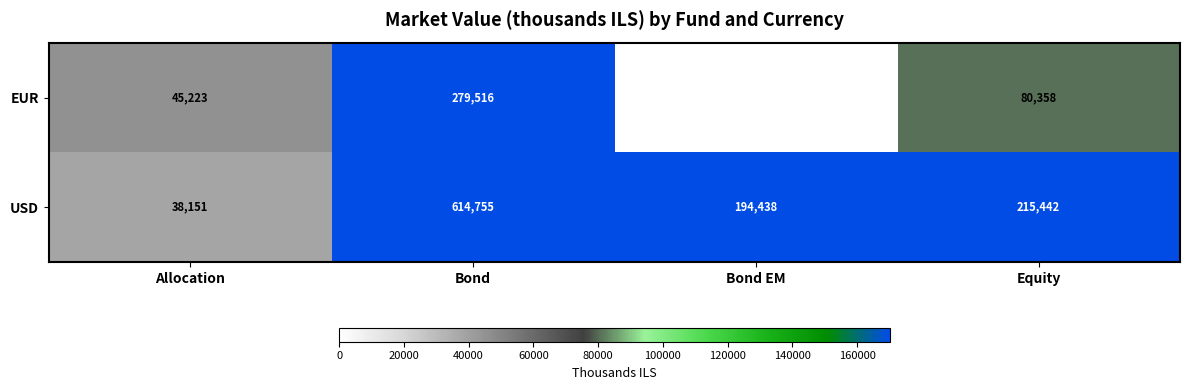

How many categories are shown in the chart?

4